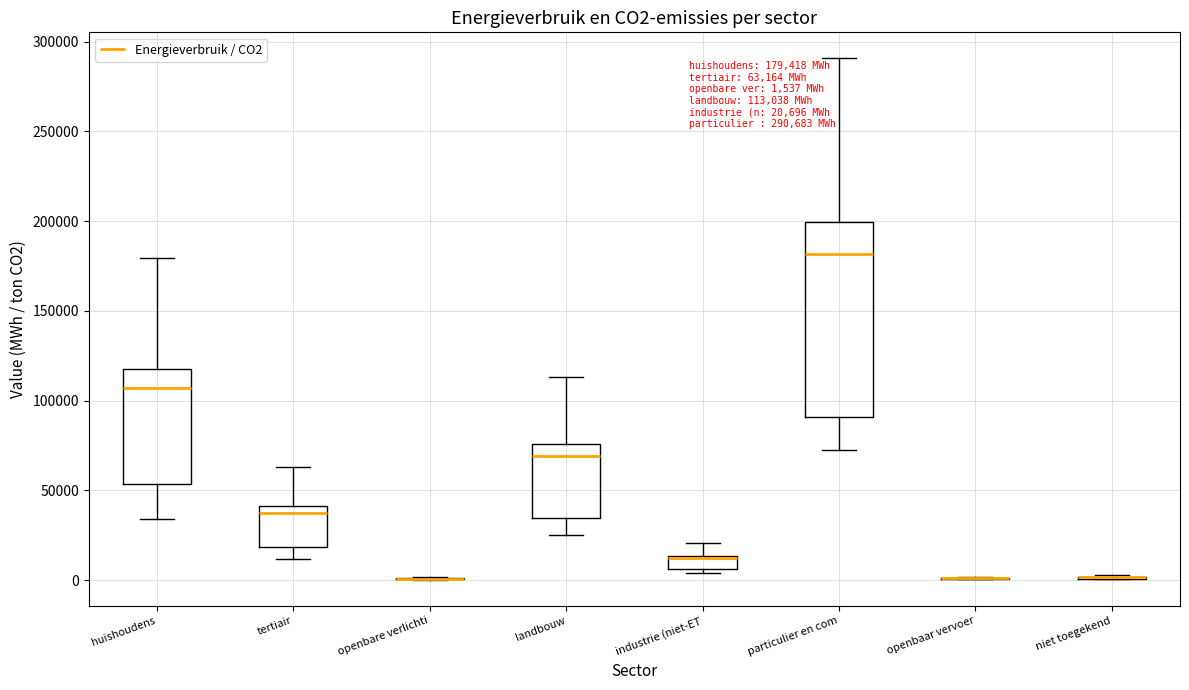

Which box is the tallest, from its lower edge to its upper edge?

particulier en com